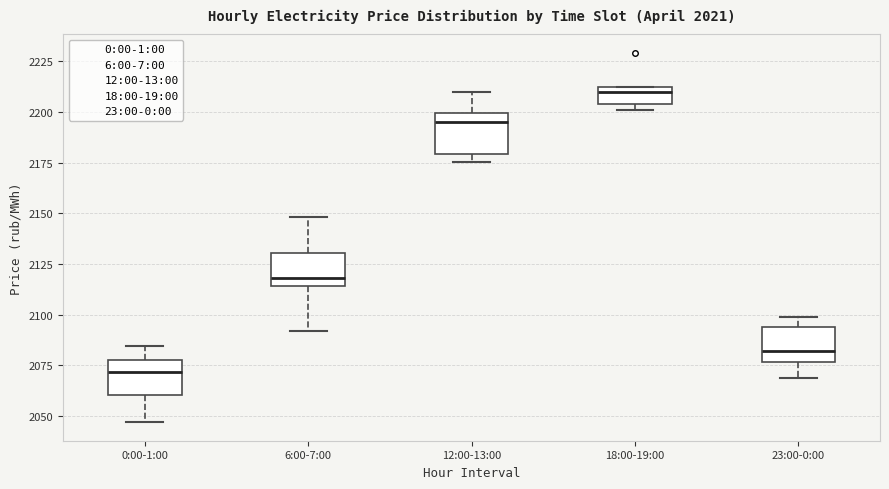

Where does the median line of the box for 12:00-13:00 sit on the y-axis? The values are not printed on the chart, so give them approximately, as read against the axis.

2195